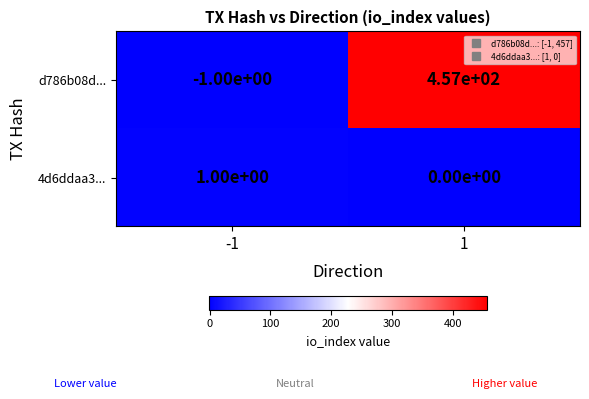

What is the minimum value shown in the chart?

-1